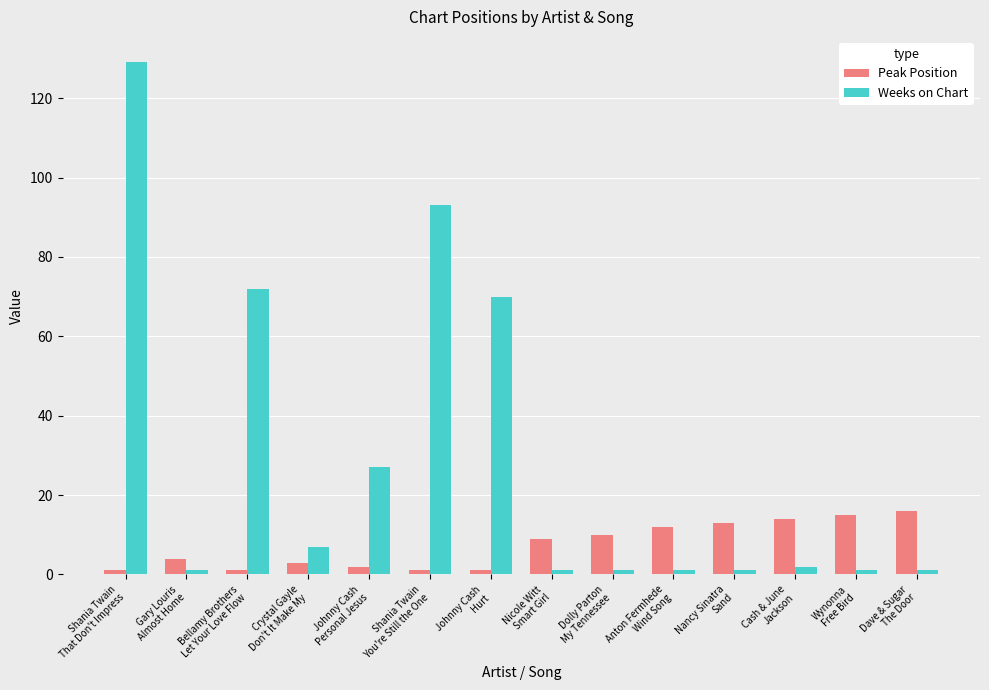

Rank the series by their average value, from lowest to highest.

Peak Position, Weeks on Chart